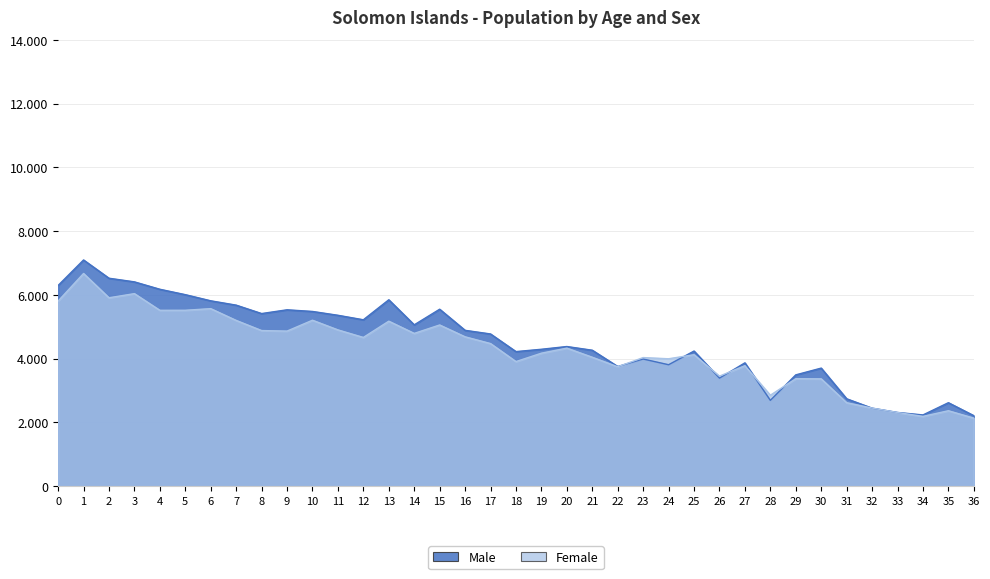

Rank the categories by Female value from highest to lowest.

1, 3, 2, 0, 6, 5, 4, 10, 7, 13, 15, 11, 8, 9, 14, 16, 12, 17, 20, 19, 25, 21, 23, 24, 18, 27, 22, 26, 29, 30, 28, 31, 32, 35, 33, 34, 36